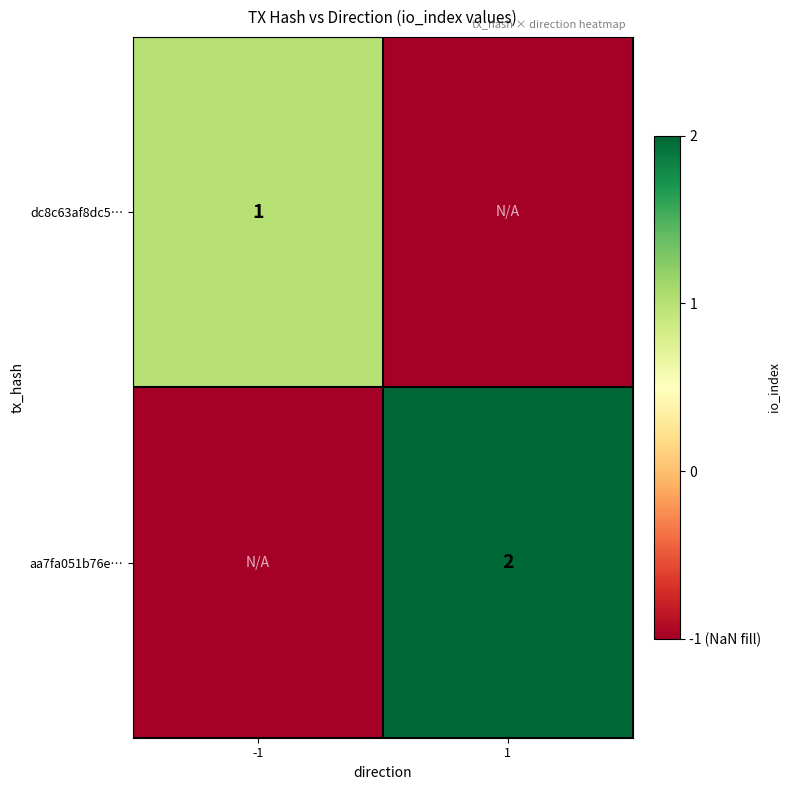

True or false: aa7fa051b76e… has a value of 0 at 1.

False